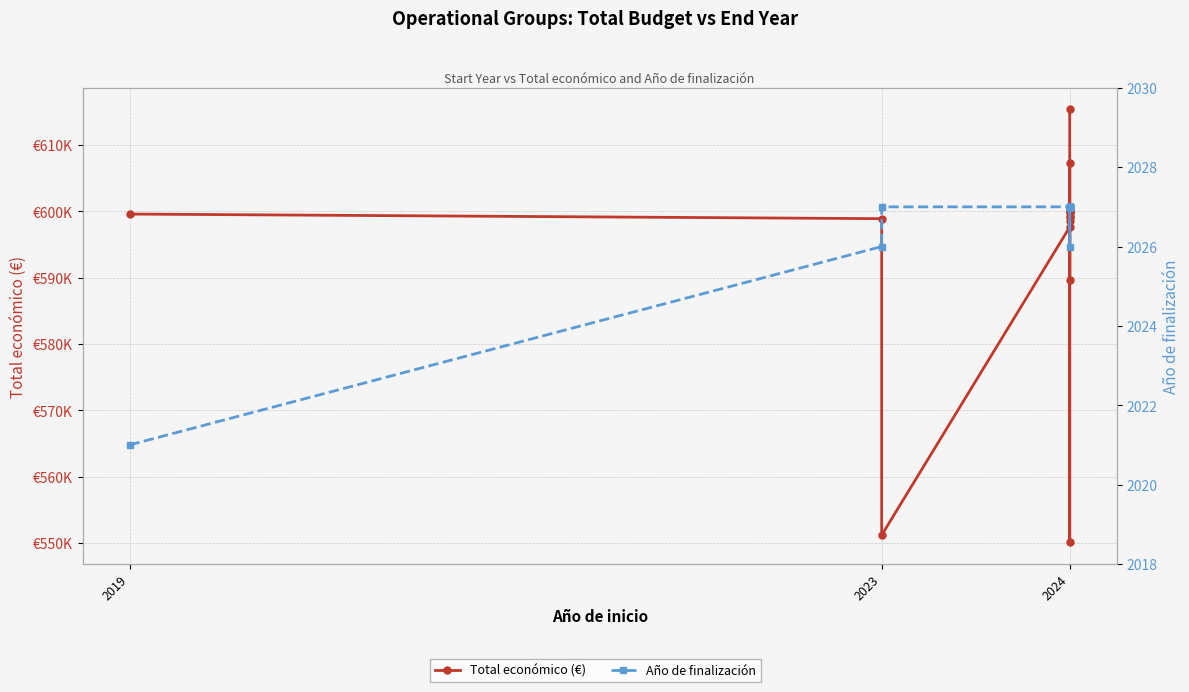

At how many categories does at least one series exceed 139755?

15